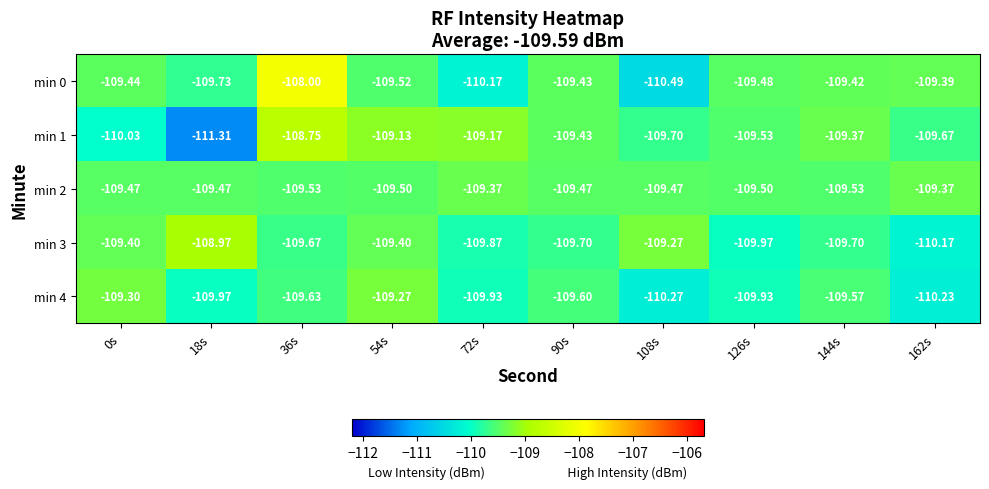

How many values in the min 0 series are below -109?

9